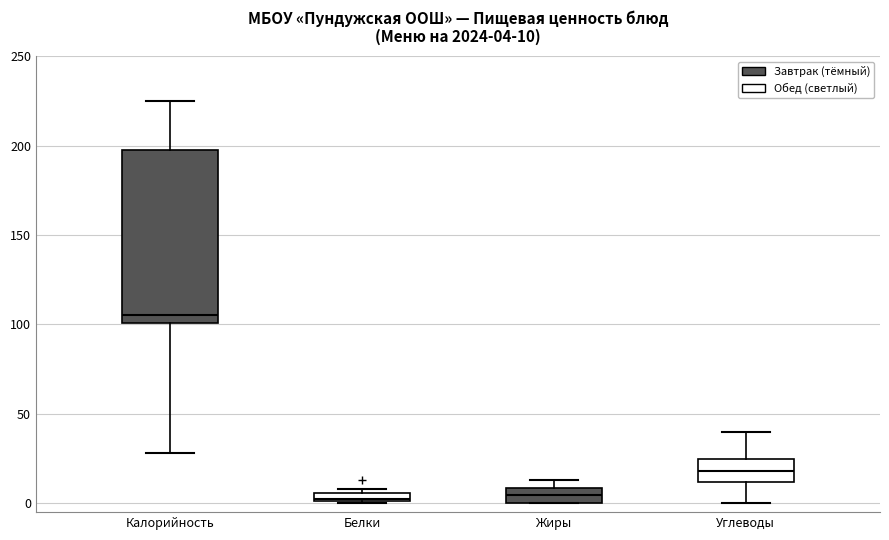

Which box's median line is the highest?

Калорийность